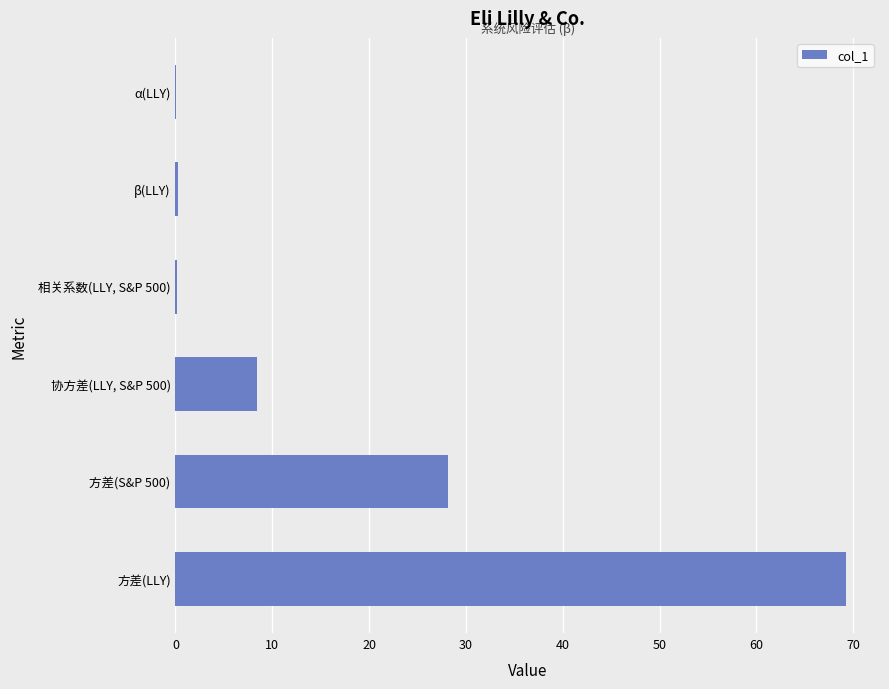

Is it true that the value at 方差(S&P 500) is 28.2?

True